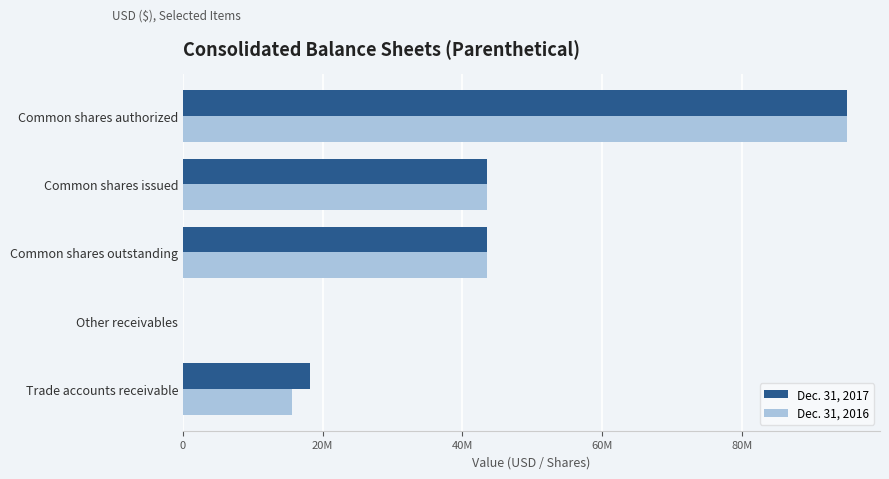

What are all the series names shown in the legend?

Dec. 31, 2017, Dec. 31, 2016